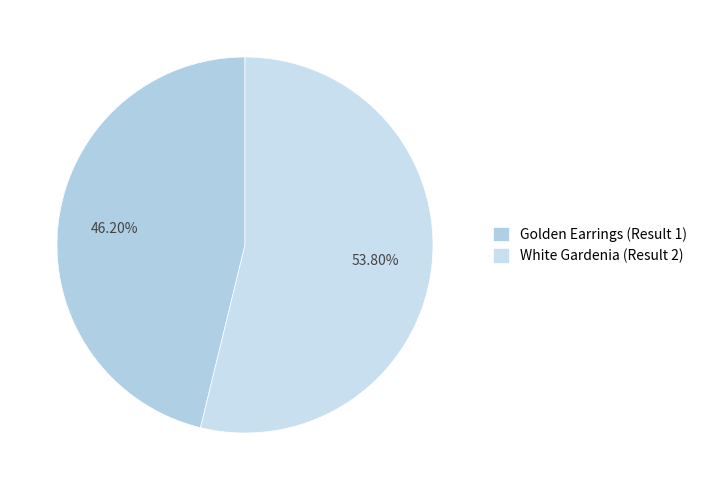

What percentage is NOT represented by White Gardenia (Result 2)?

46.2%